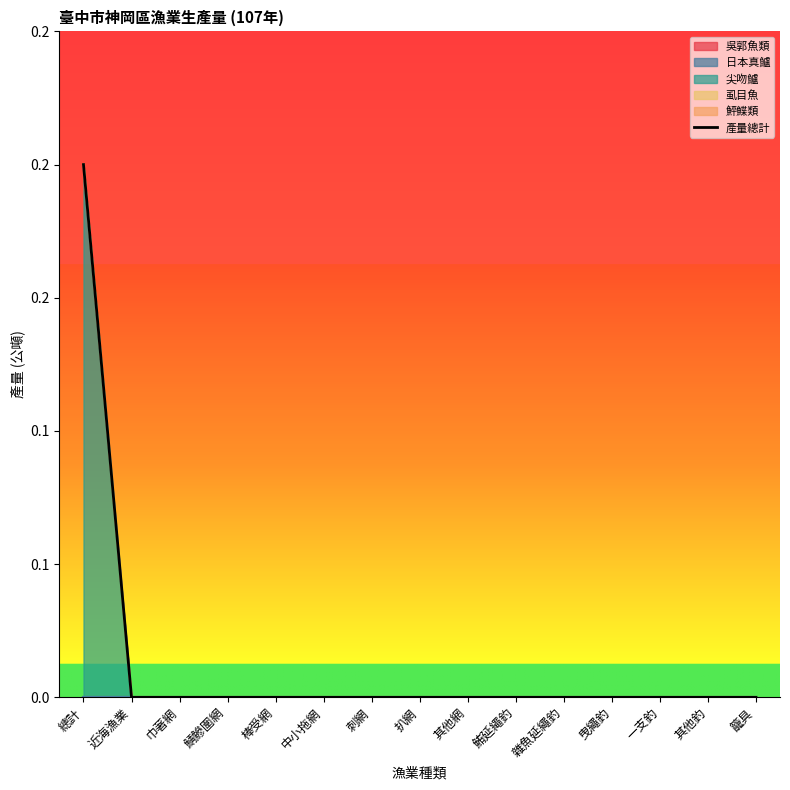

Rank the categories by value from highest to lowest.

總計, 近海漁業, 巾著網, 鯖鰺圍網, 棒受網, 中小拖網, 刺網, 扒網, 其他網, 鮪延繩釣, 雜魚延繩釣, 曳繩釣, 一支釣, 其他釣, 籠具